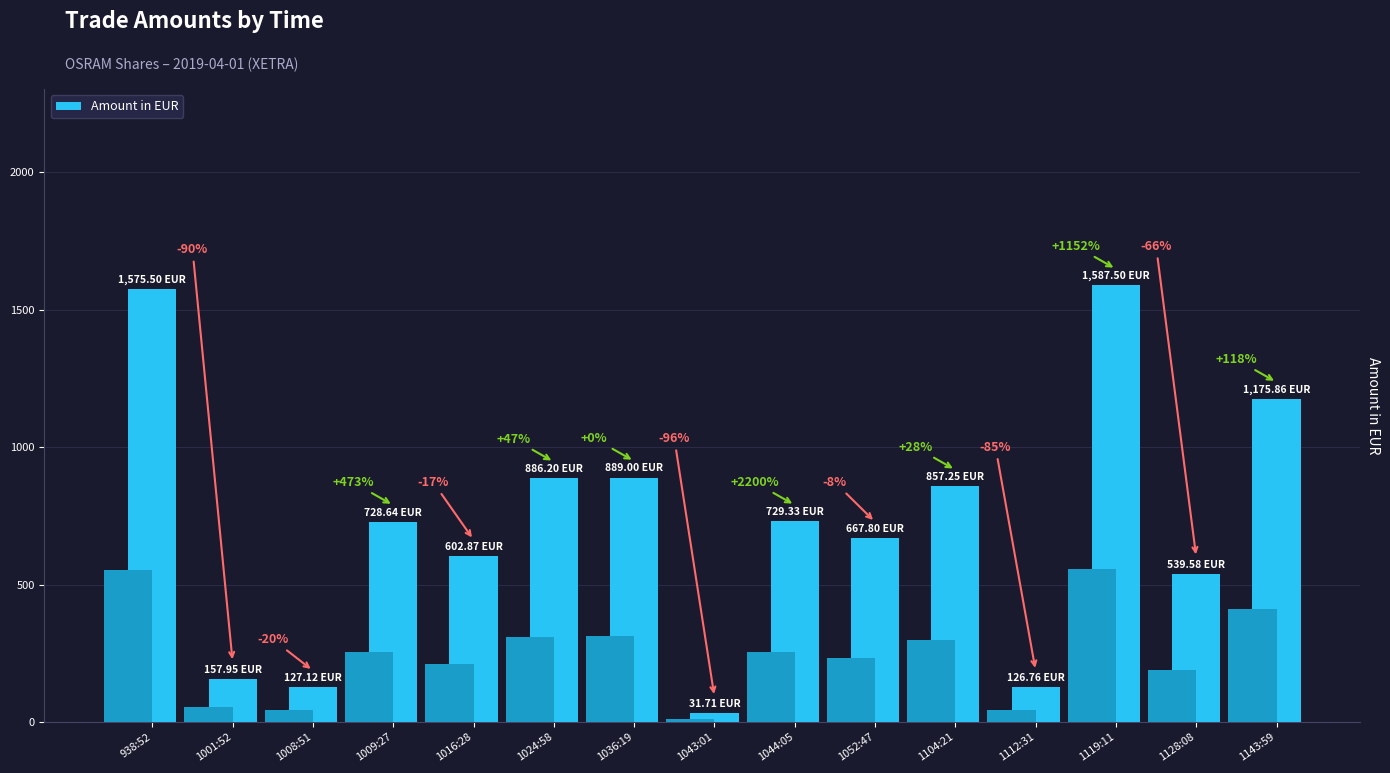

What is the sum of the values at 1043:01 and 1036:19?

920.7